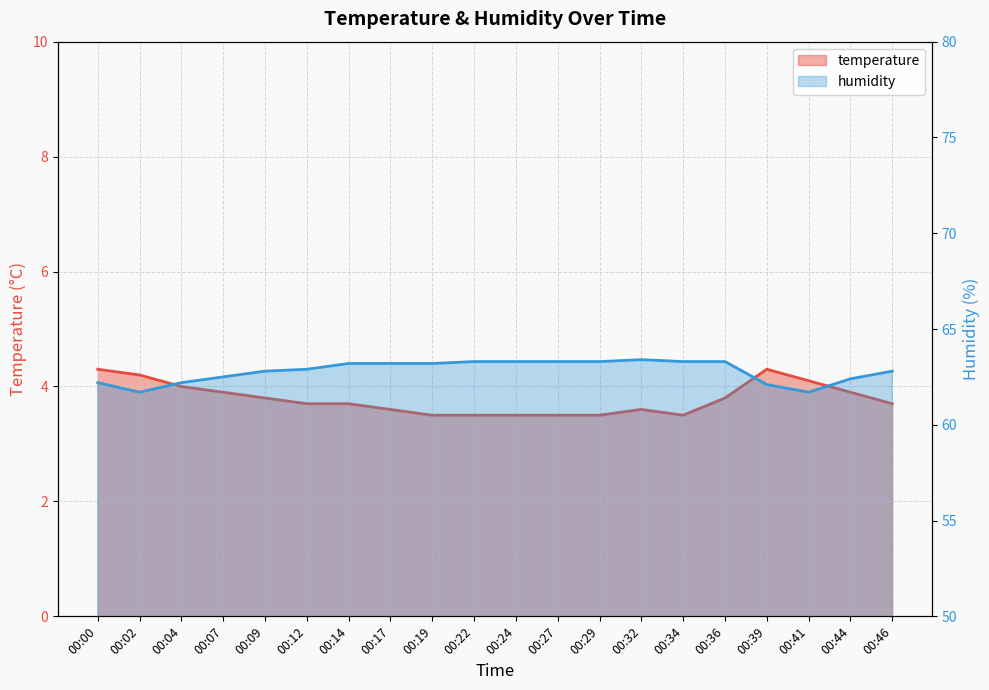

Is the value of temperature at 00:14 greater than the value of humidity at 00:36?

No